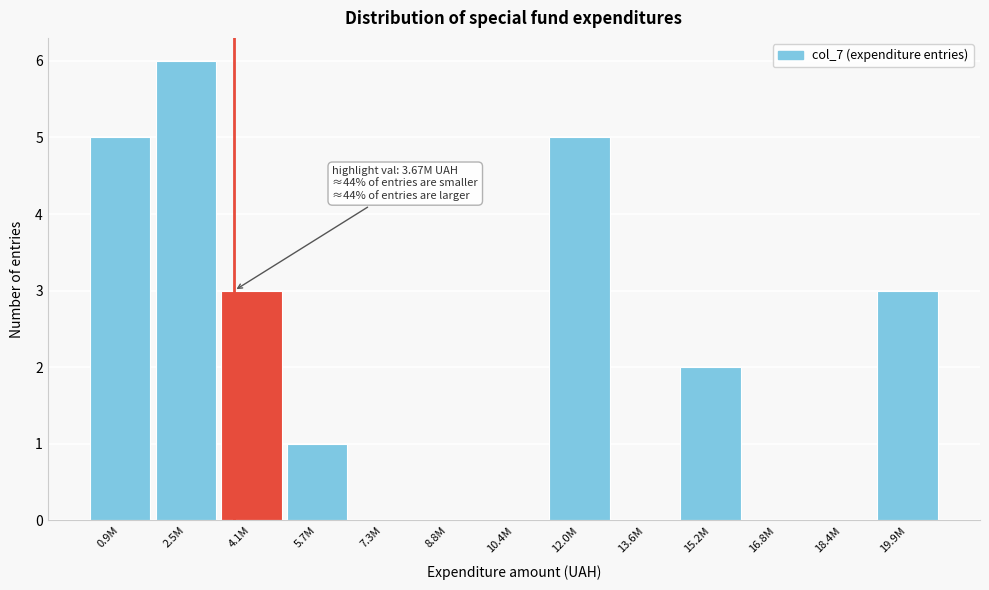

Reading left to right, transcribe all the data shown in this chart.

0.9M=5	2.5M=6	4.1M=3	5.7M=1	7.3M=0	8.8M=0	10.4M=0	12.0M=5	13.6M=0	15.2M=2	16.8M=0	18.4M=0	19.9M=3